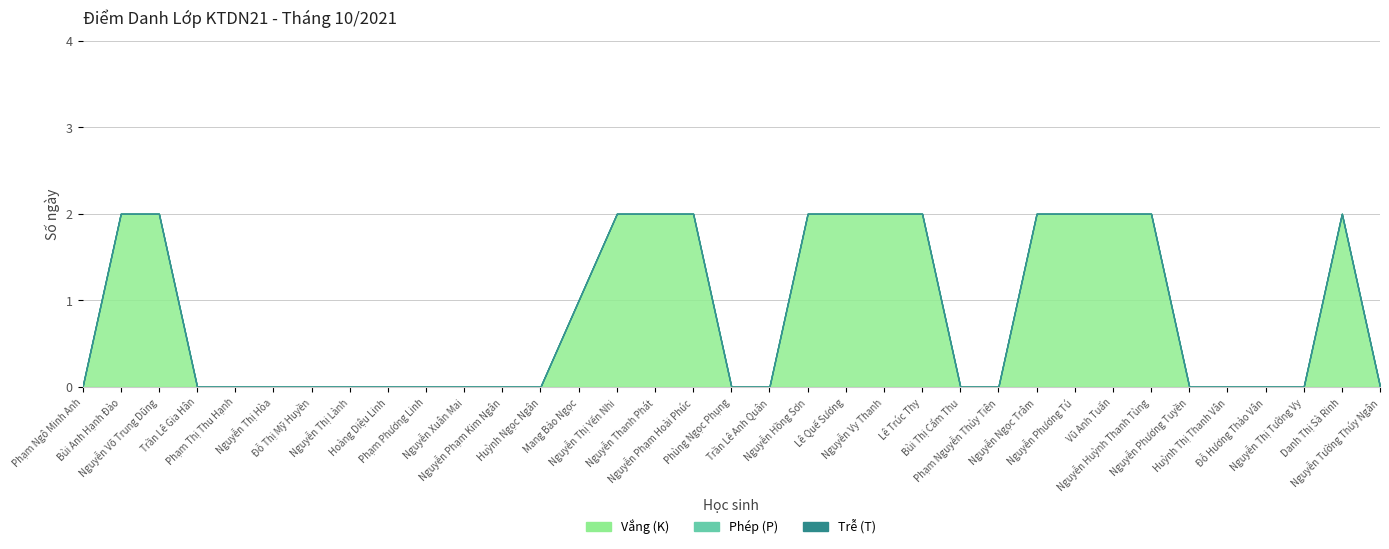

Which series has the largest range (max minus min)?

Vắng (K)